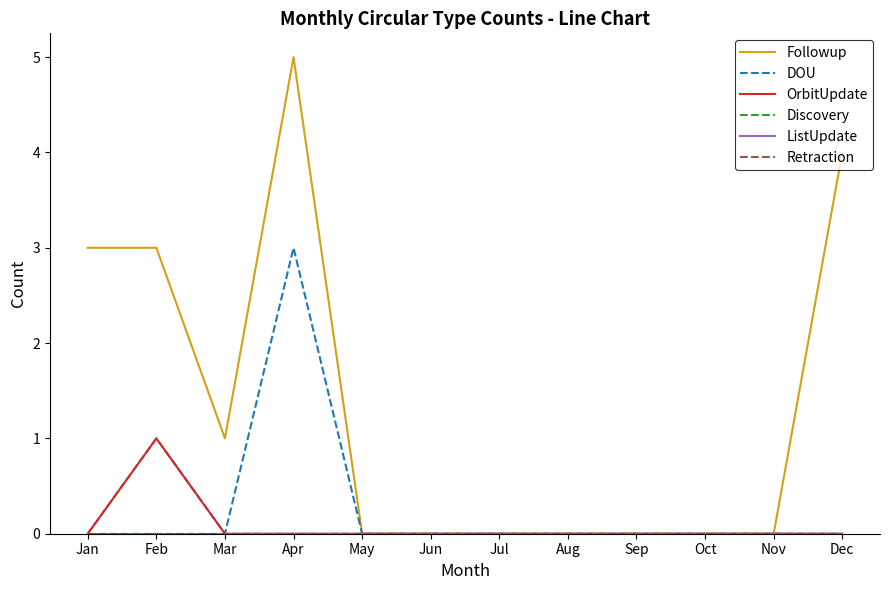

Is this an area chart (filled region under the line)?

No